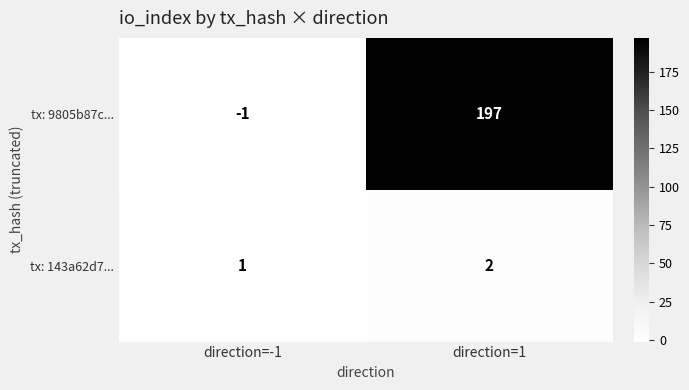

Reading left to right, extract all data points from this chart.

tx: 9805b87c...: direction=-1=-1	direction=1=197
tx: 143a62d7...: direction=-1=1	direction=1=2